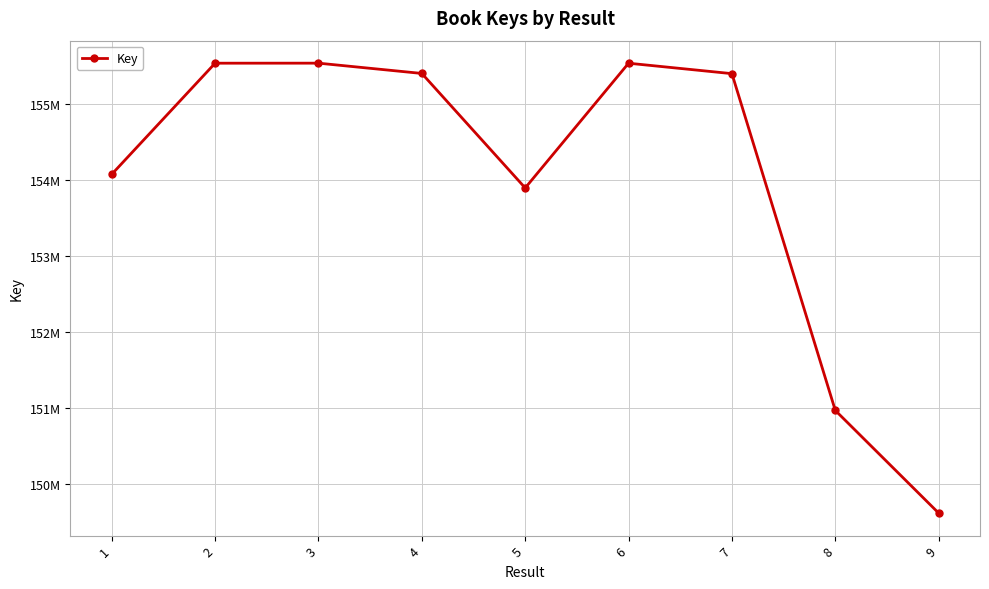

What is the change in value from 3 to 4?

-135288